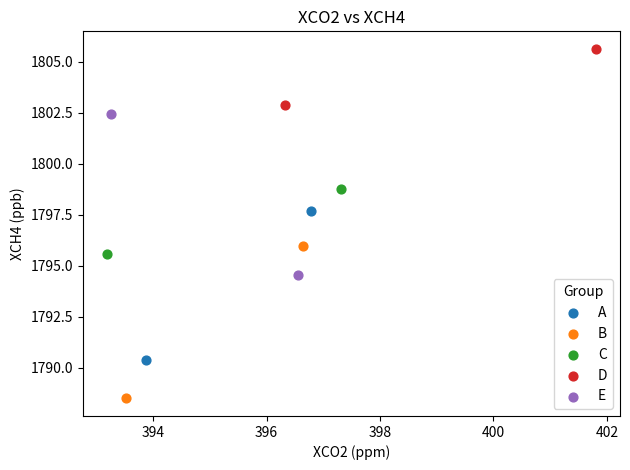

Which series contains the highest Y value?

D